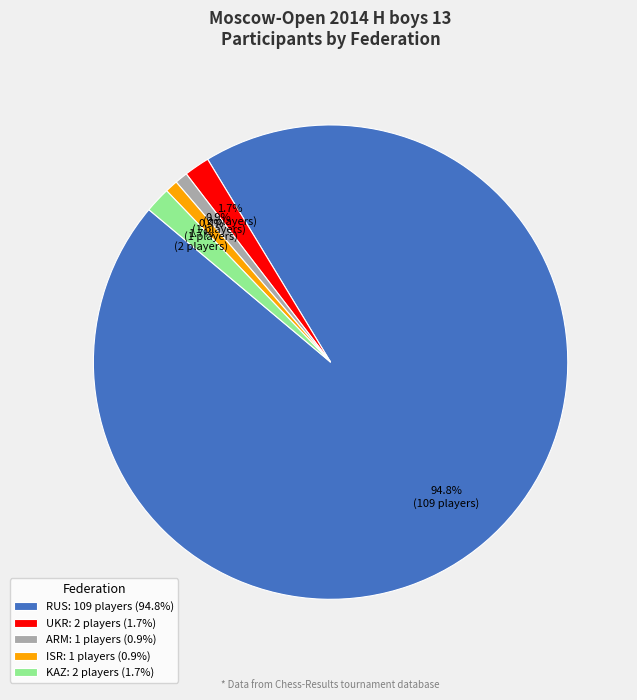

To the nearest percent, what portion does RUS represent?

95%